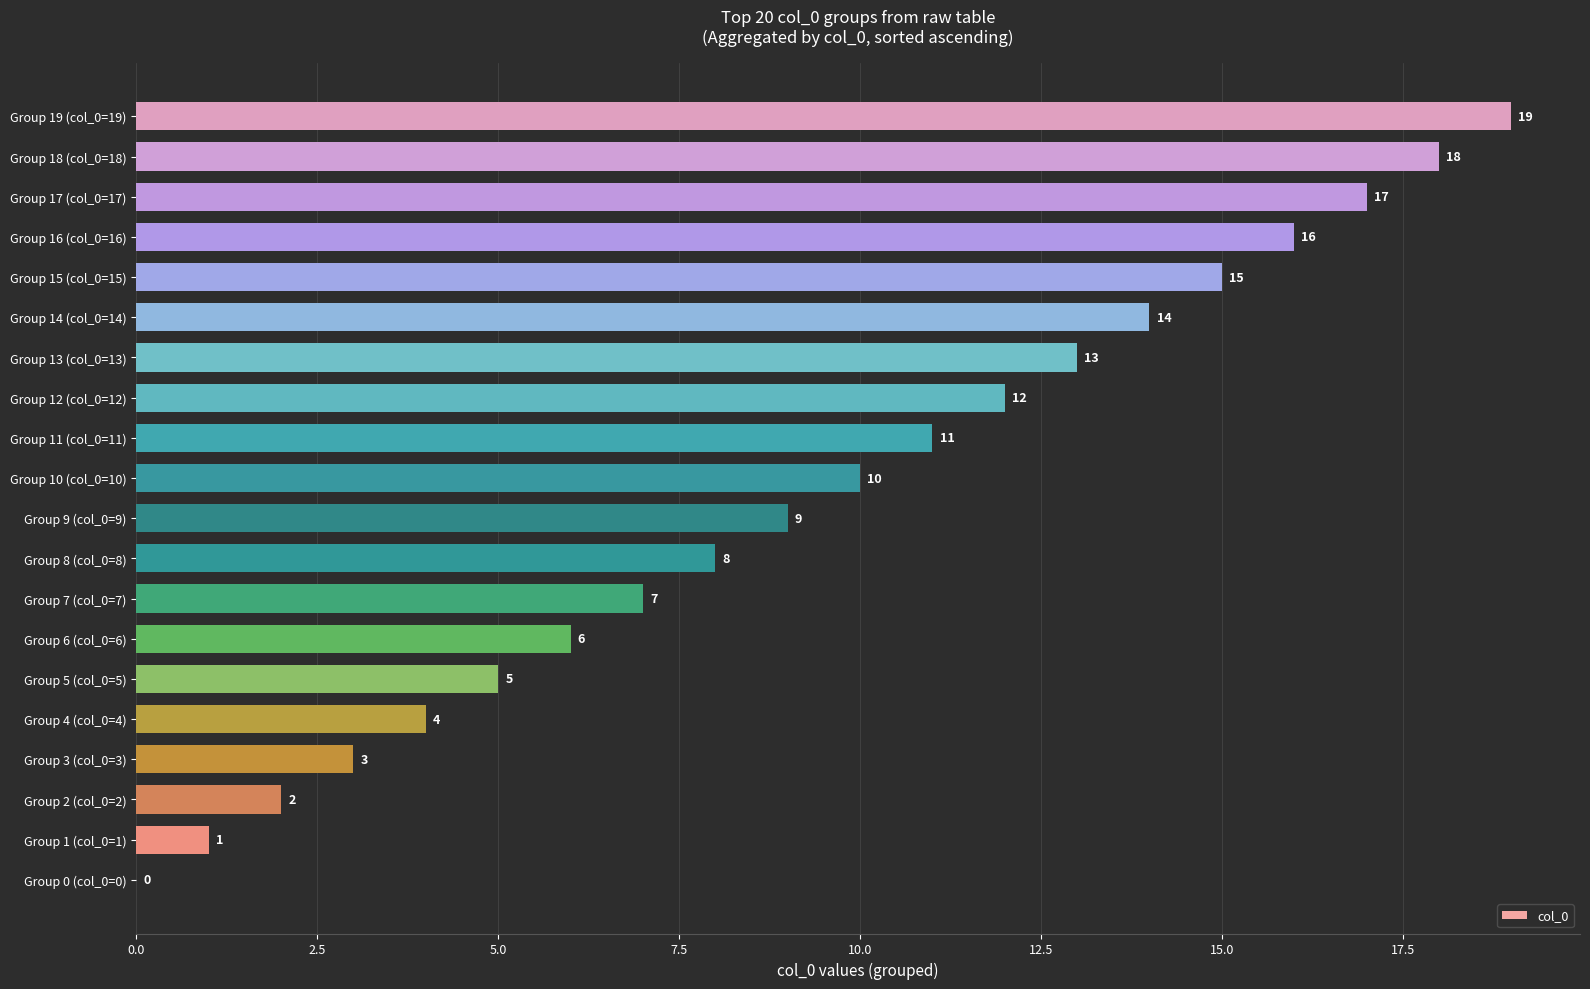

How many values are above zero?

19